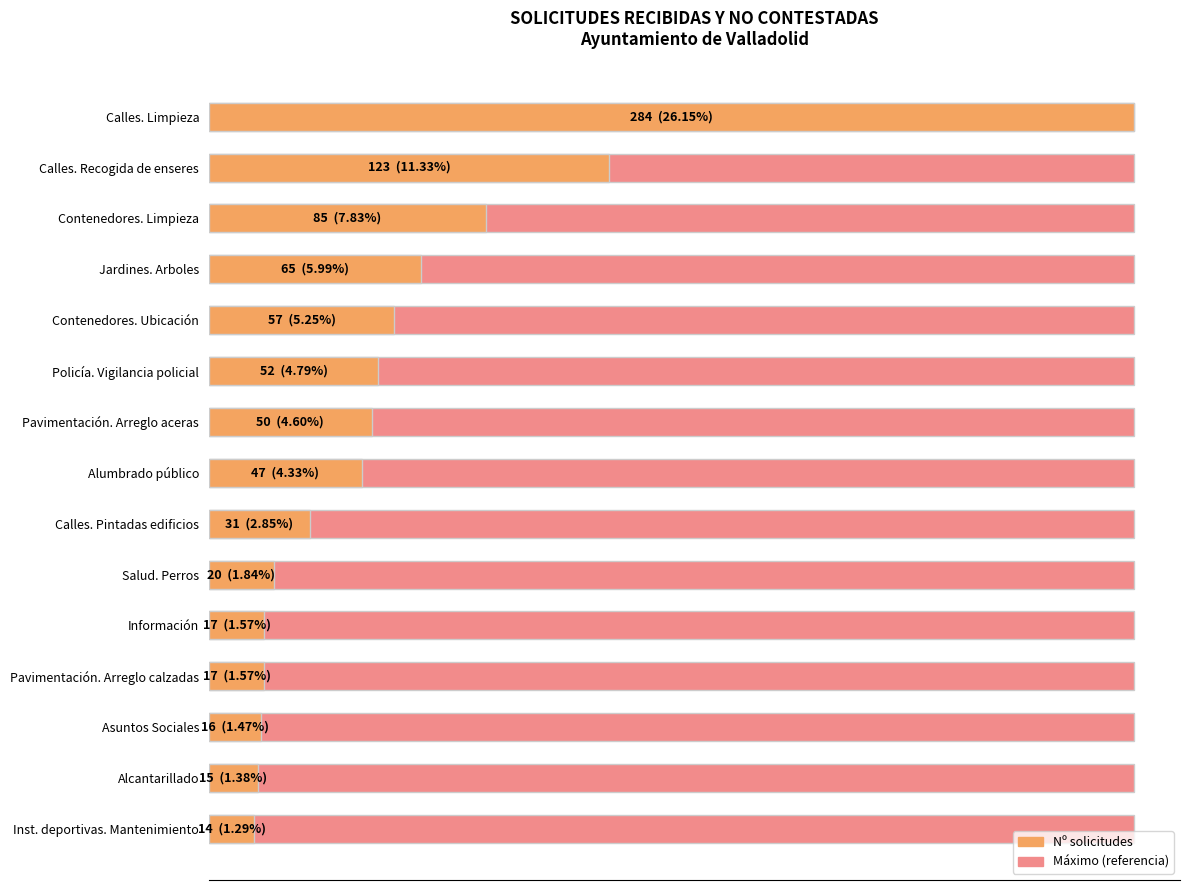

How many data points does each series have?

15